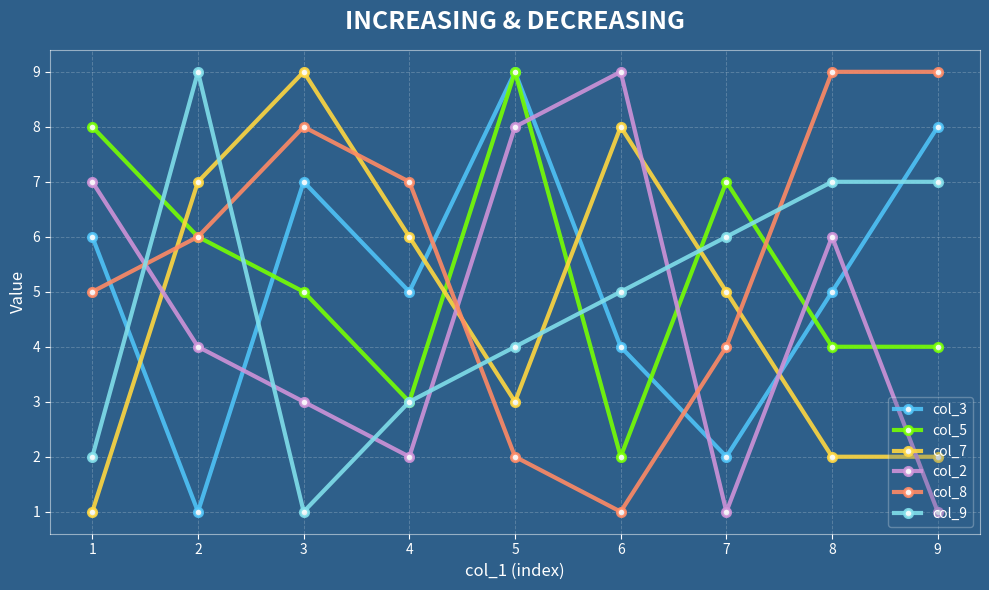

At which category is the sum across all series the highest?

5